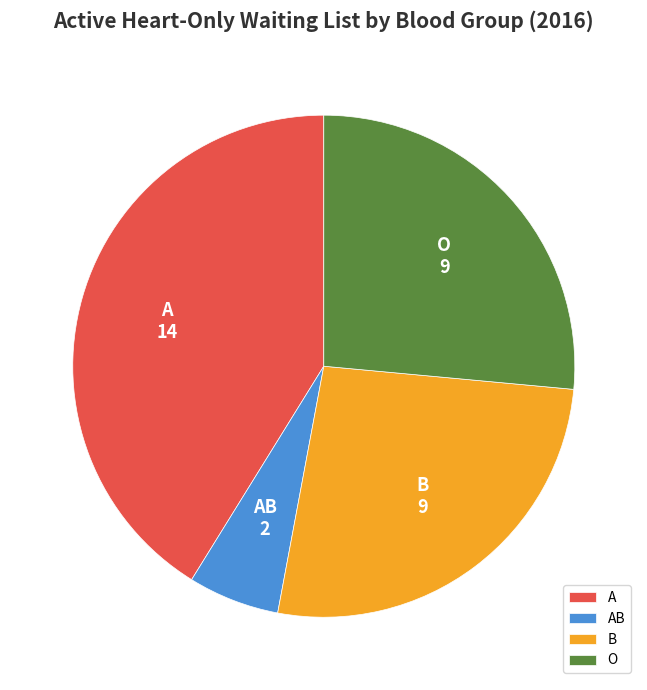

Which category has the smallest portion of the pie?

AB